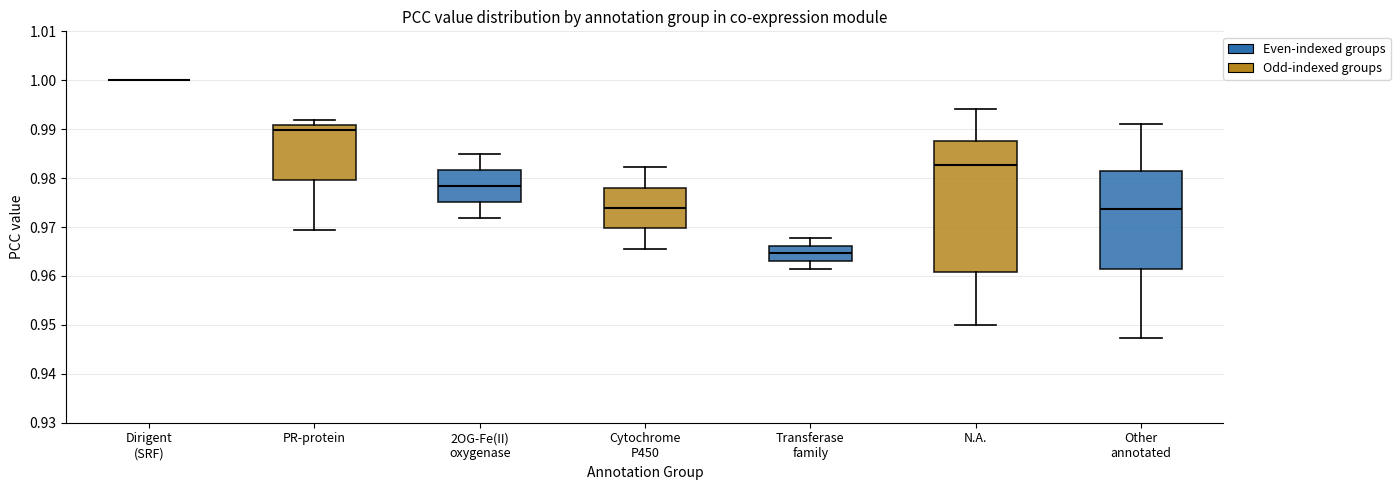

Reading left to right, transcribe this box plot: for each box, give where its median line is, the range the box spans, and where its two whiskers end, as read against the y-axis. The values are not printed on the chart, so give them approximately, as read against the axis.

Dirigent (SRF): box collapsed to a line at 1.000, whiskers 1.000 to 1.000
PR-protein: median 0.990, box 0.980 to 0.991, whiskers 0.969 to 0.992
2OG-Fe(II) oxygenase: median 0.978, box 0.975 to 0.982, whiskers 0.972 to 0.985
Cytochrome P450: median 0.974, box 0.970 to 0.978, whiskers 0.966 to 0.982
Transferase family: median 0.965, box 0.963 to 0.966, whiskers 0.961 to 0.968
N.A.: median 0.983, box 0.961 to 0.988, whiskers 0.950 to 0.994
Other annotated: median 0.974, box 0.961 to 0.981, whiskers 0.947 to 0.991